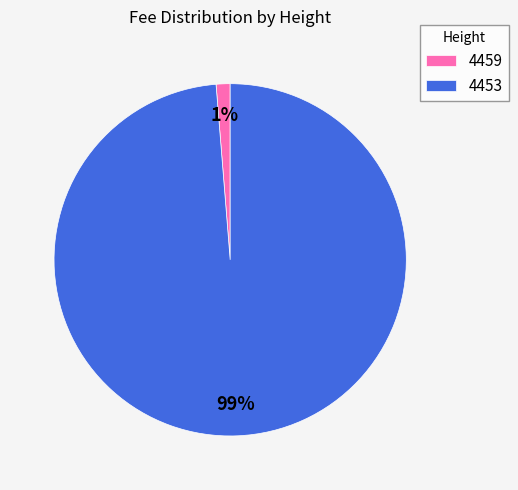

To the nearest percent, what is the average slice percentage?

50%